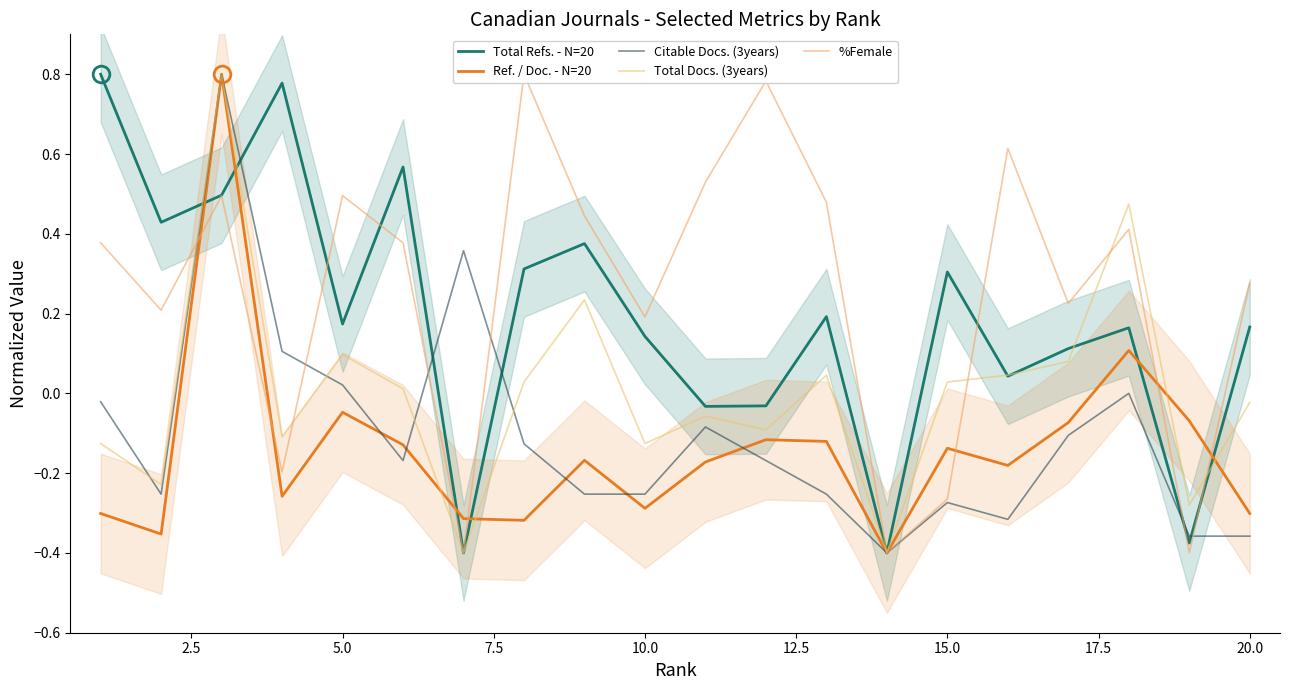

Which series has the widest spread of values?

Total Refs. - N=20